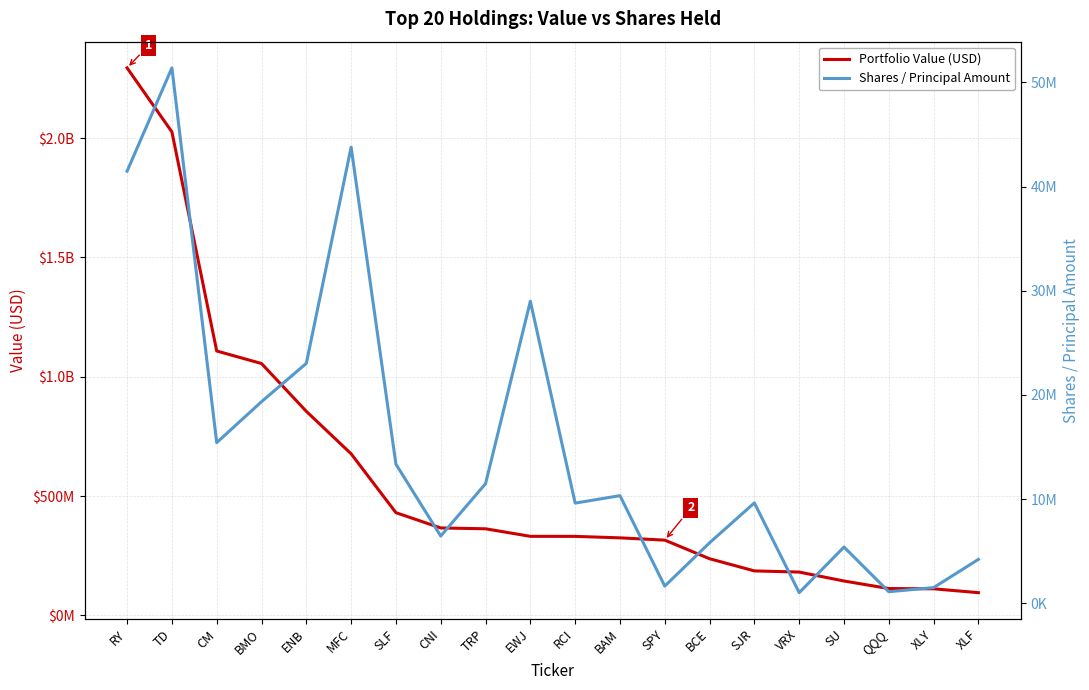

At which category is the sum across all series the highest?

RY